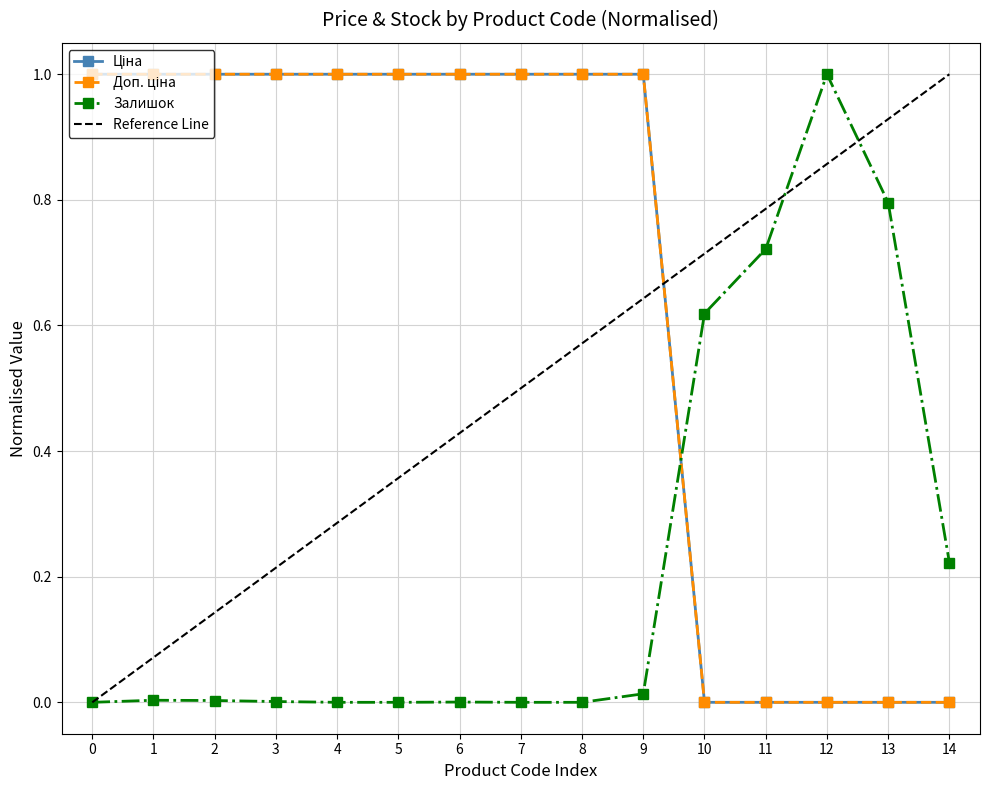

Which label corresponds to the smallest value in the chart?

10